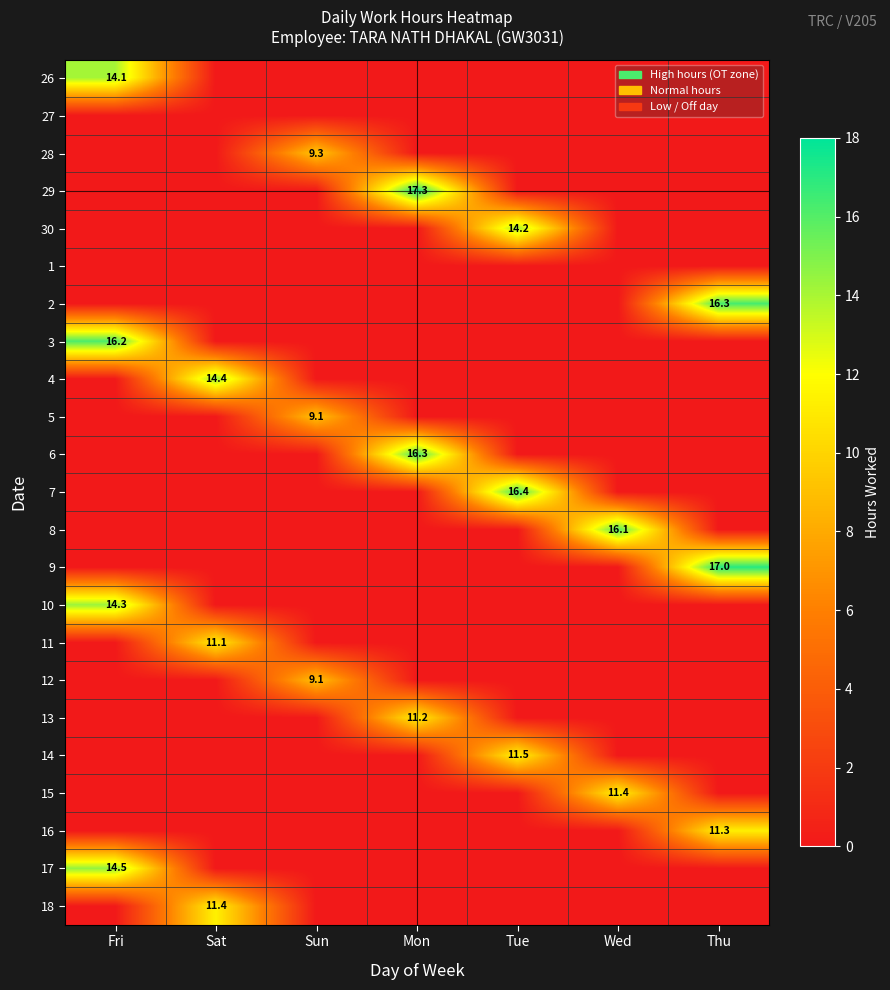

What is the total value across all series at Sun?

27.5